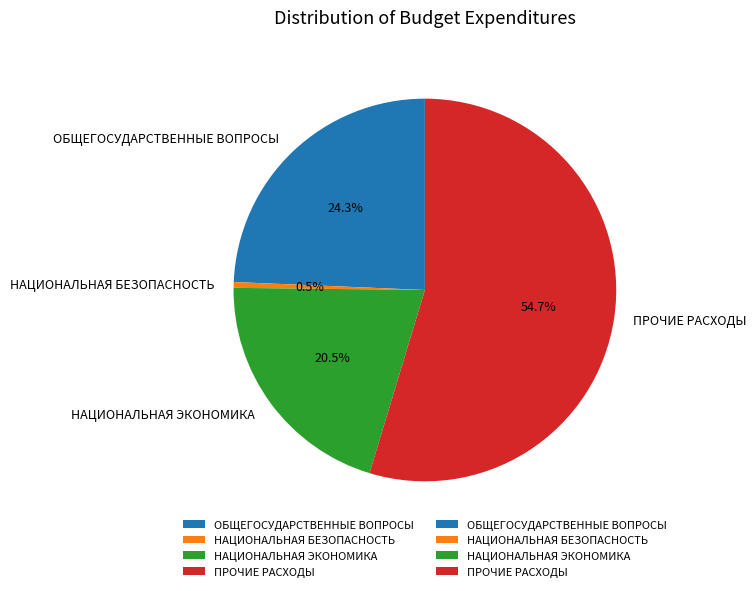

What percentage is the ОБЩЕГОСУДАРСТВЕННЫЕ ВОПРОСЫ slice, to the nearest percent?

24%